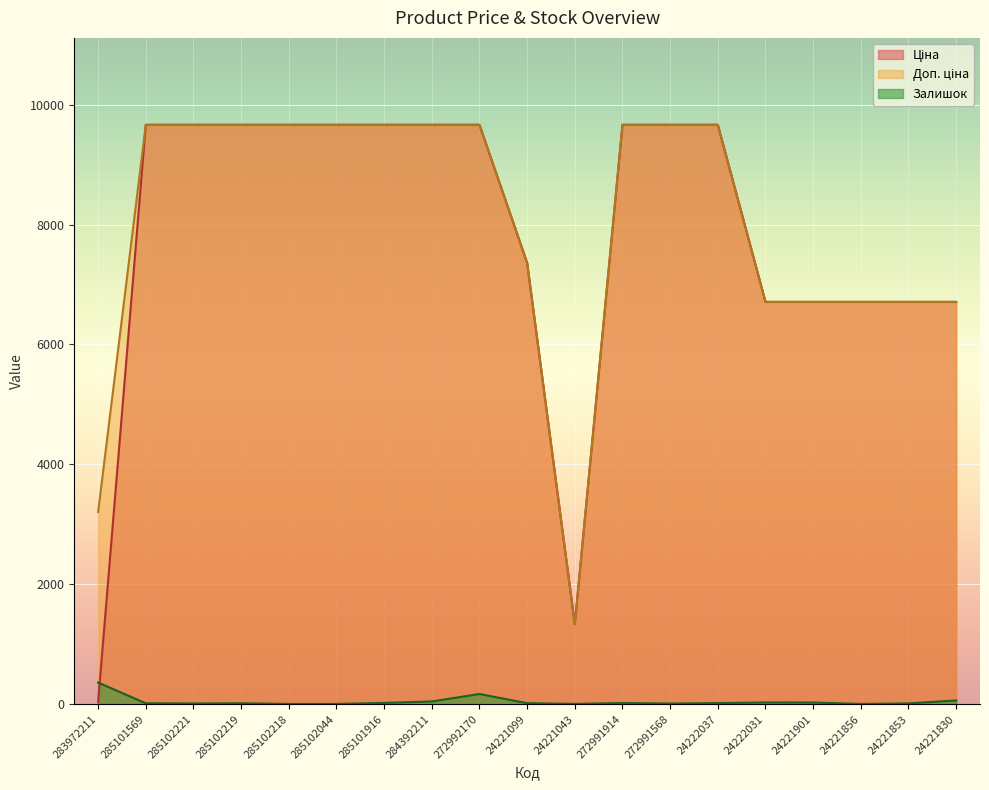

What position from the left is 283972211?

1